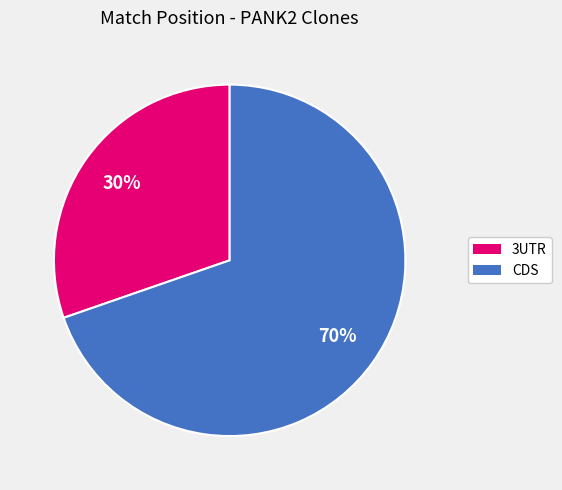

To the nearest percent, what is the average slice percentage?

50%